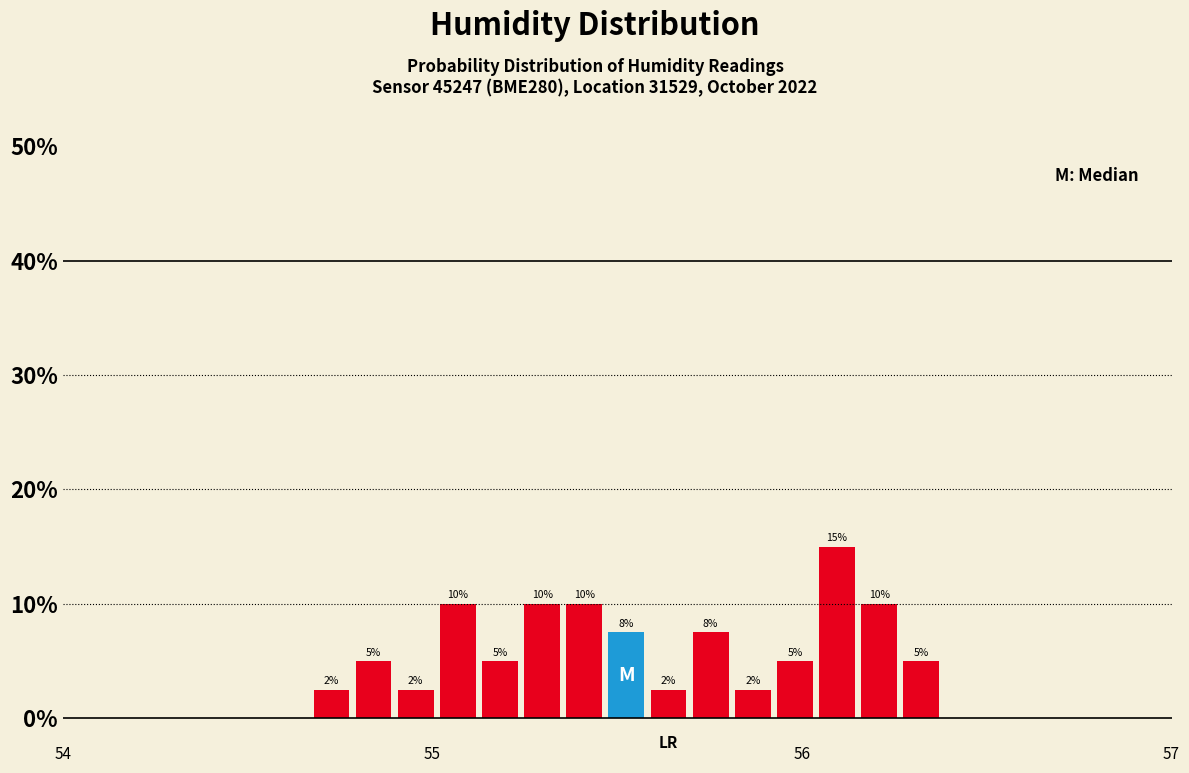

Around what value on the x-axis is the tallest bar? Give the approximate position of its centre, as read against the axis.

56.1